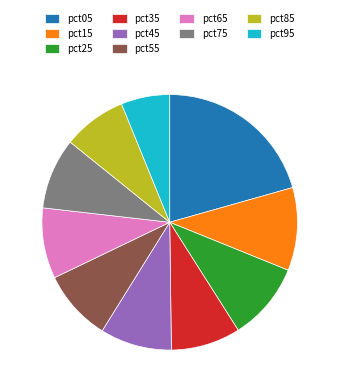

Which has a higher value, pct05 or pct95?

pct05